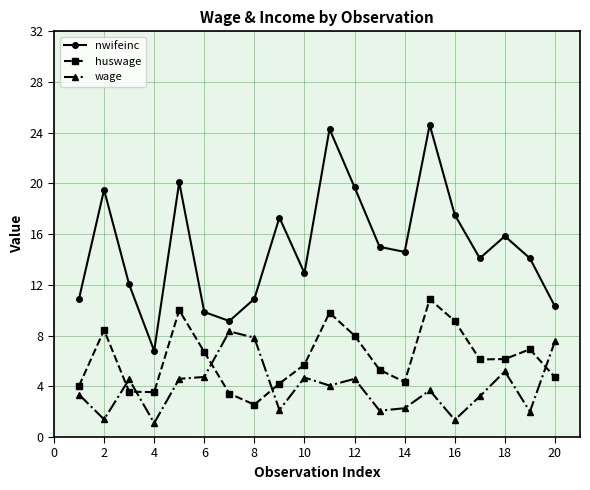

Which series has the largest range (max minus min)?

nwifeinc